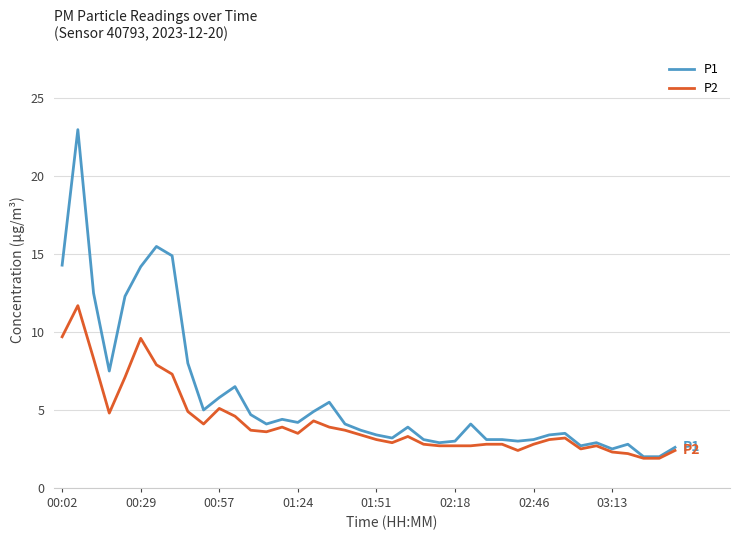

Which series has the largest total across all categories?

P1